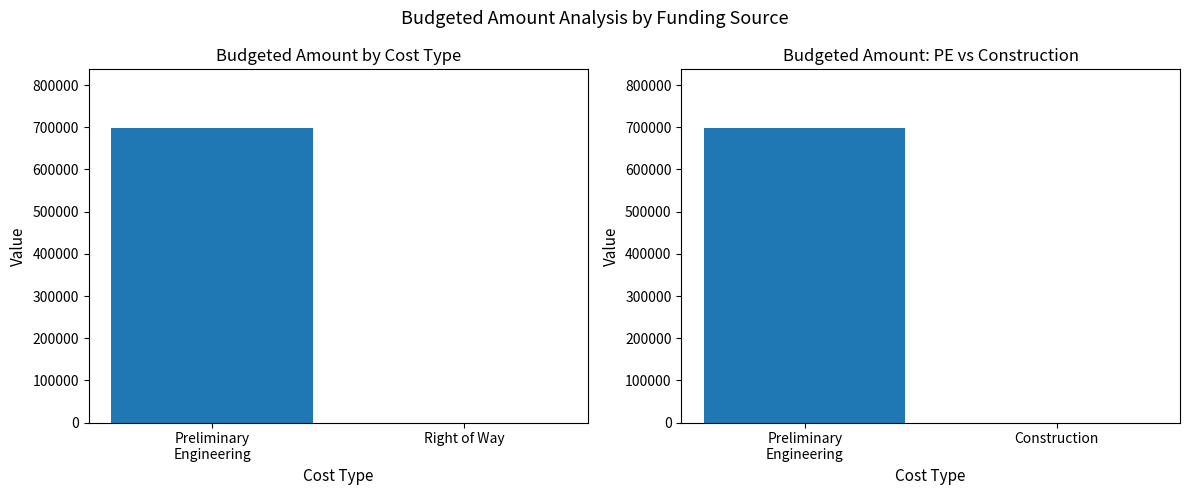

Are the bars horizontal?

No